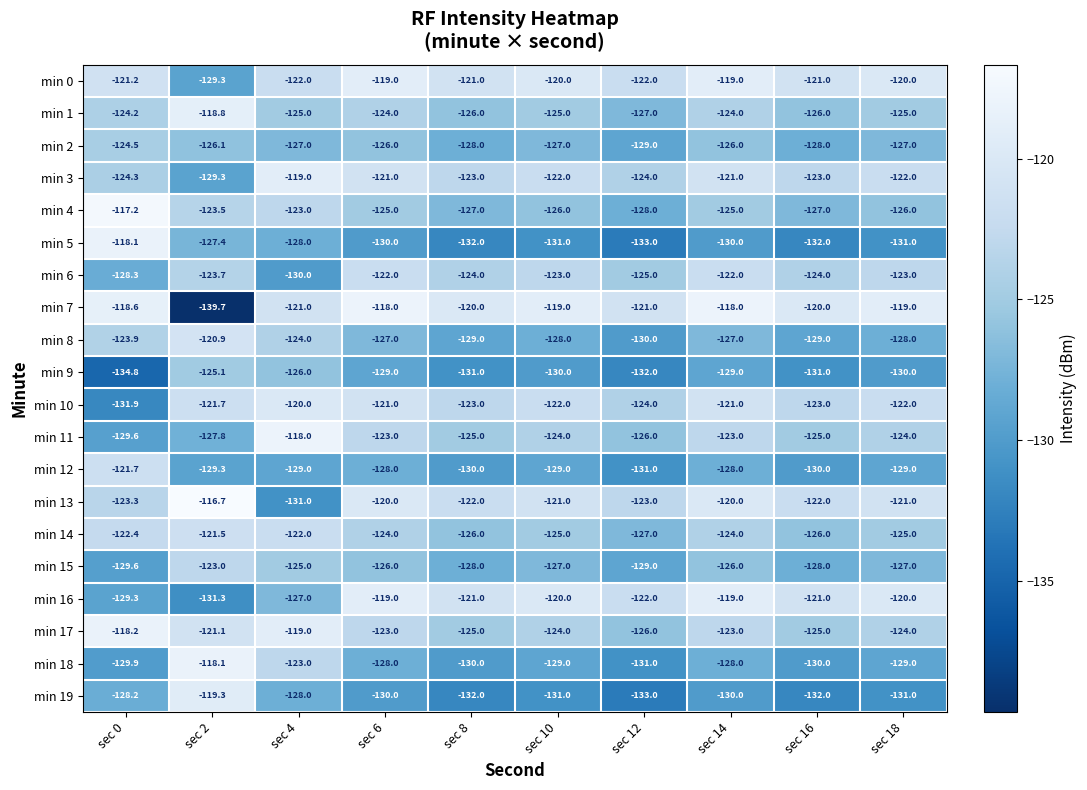

At which label does min 2 first exceed -127?

sec 0